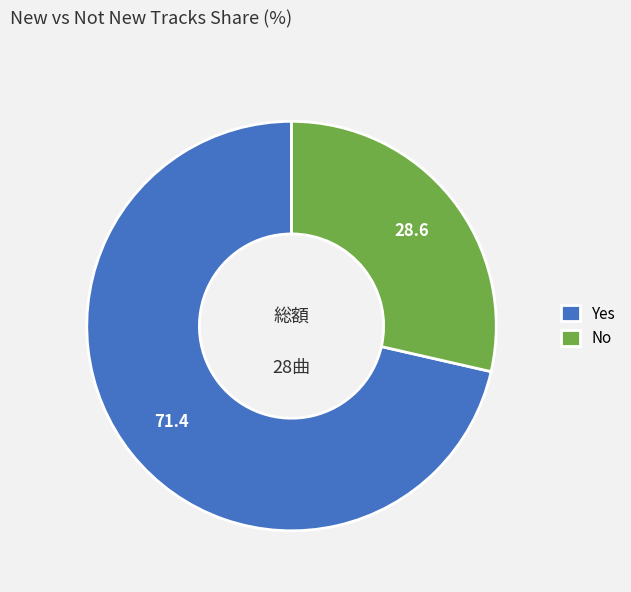

Which category has the biggest portion of the pie?

Yes